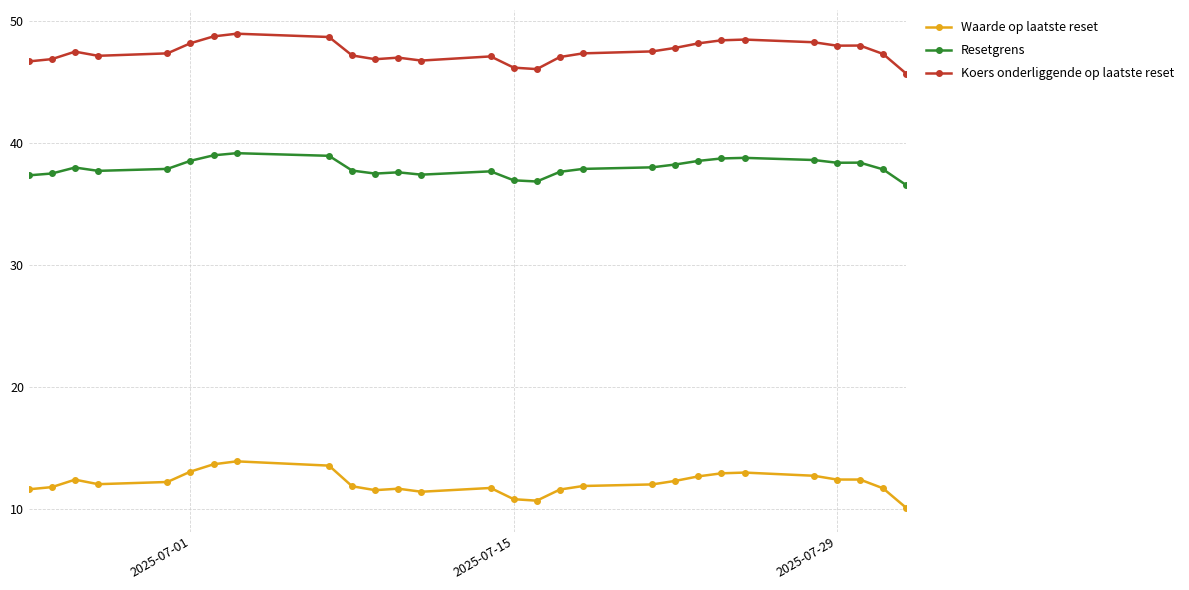

What is the minimum value shown in the chart?

10.1